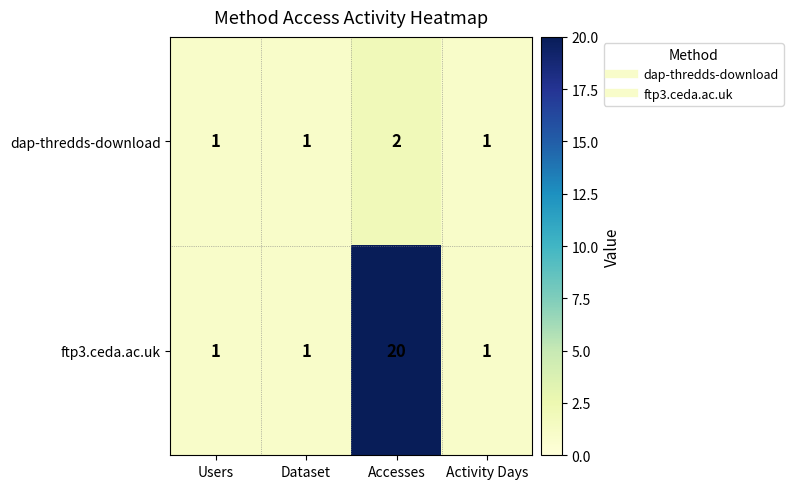

Which series has the widest spread of values?

ftp3.ceda.ac.uk